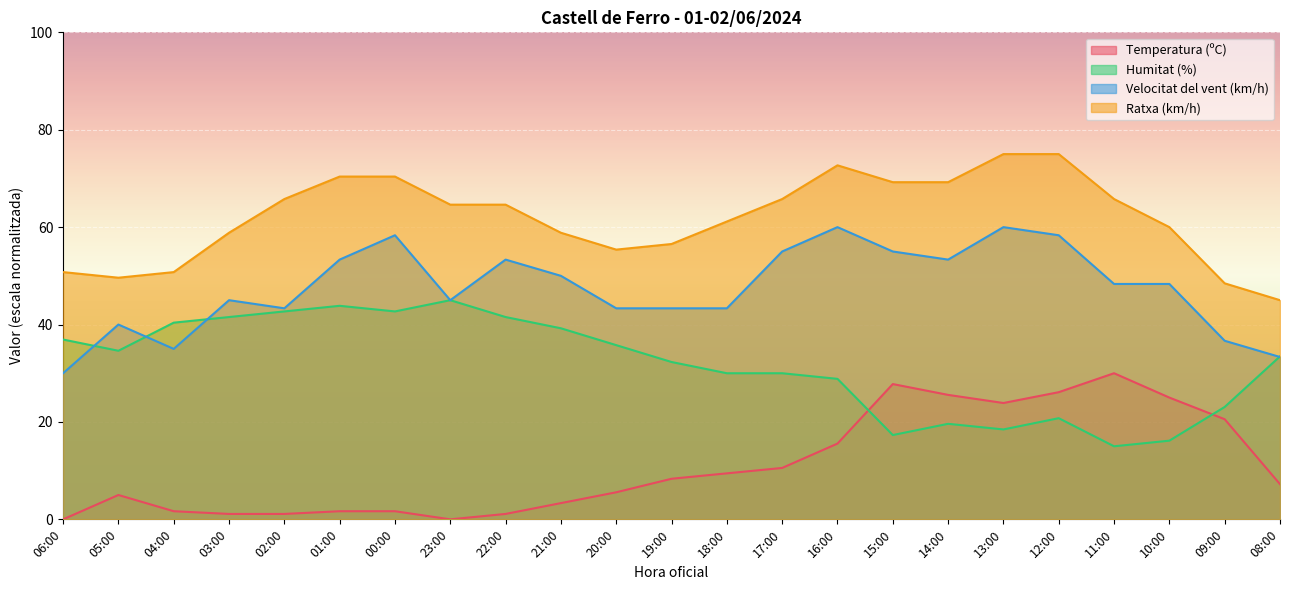

Reading left to right, what are all the values shown in this chart?

Temperatura (ºC): 0.0	5.0	1.7	1.1	1.1	1.7	1.7	0.0	1.1	3.3	5.6	8.3	9.4	10.6	15.6	27.8	25.6	23.9	26.1	30.0	25.0	20.6	7.2
Humitat (%): 36.9	34.6	40.4	41.5	42.7	43.8	42.7	45.0	41.5	39.2	35.8	32.3	30.0	30.0	28.8	17.3	19.6	18.5	20.8	15.0	16.2	23.1	33.5
Velocitat del vent (km/h): 30.0	40.0	35.0	45.0	43.3	53.3	58.3	45.0	53.3	50.0	43.3	43.3	43.3	55.0	60.0	55.0	53.3	60.0	58.3	48.3	48.3	36.7	33.3
Ratxa (km/h): 50.8	49.6	50.8	58.8	65.8	70.4	70.4	64.6	64.6	58.8	55.4	56.5	61.2	65.8	72.7	69.2	69.2	75.0	75.0	65.8	60.0	48.5	45.0